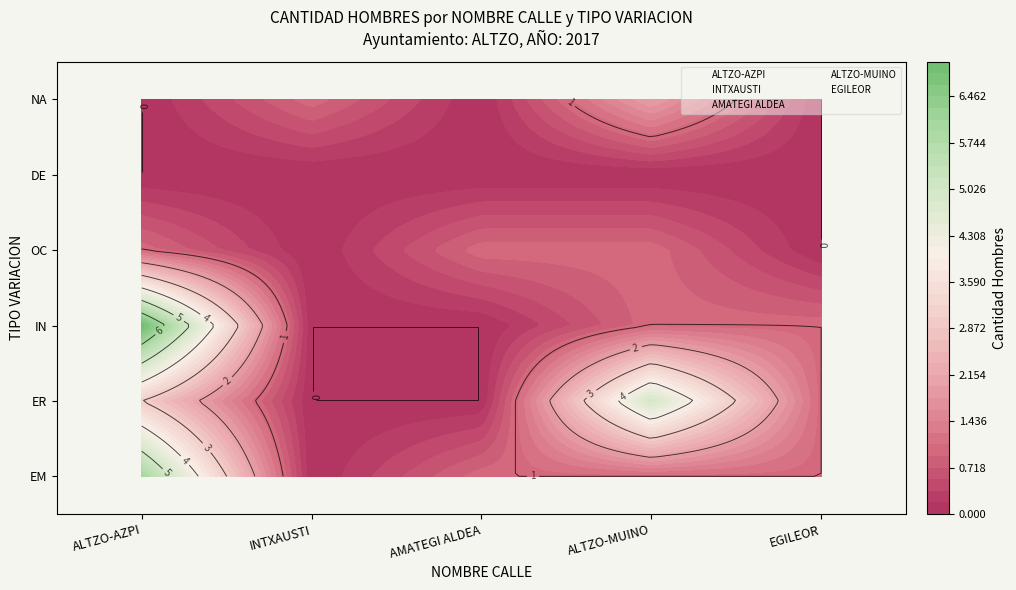

True or false: INTXAUSTI has a value of 1 at EM.

False